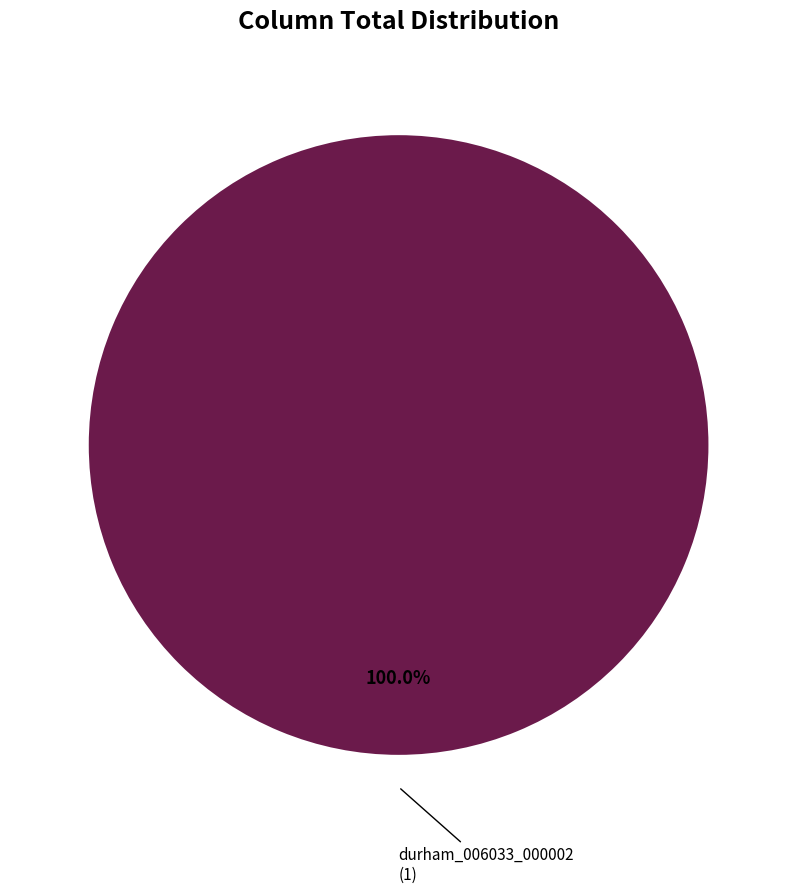

Is there a majority slice in this chart?

Yes